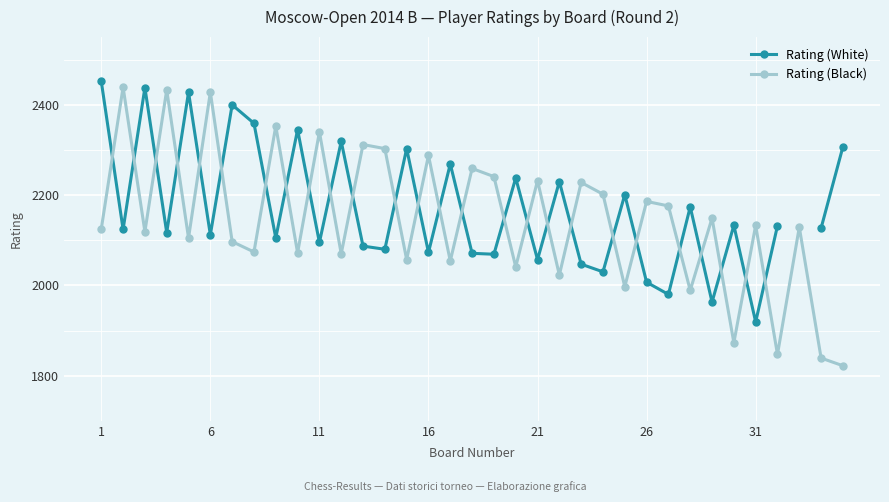

Which series has the largest total across all categories?

Rating (Black)